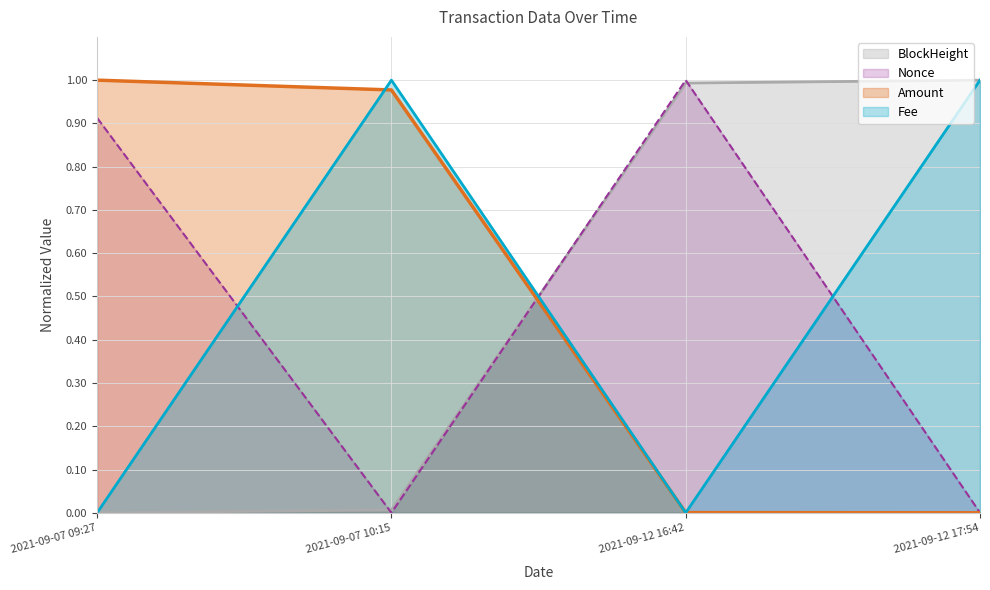

Which series has the widest spread of values?

Amount